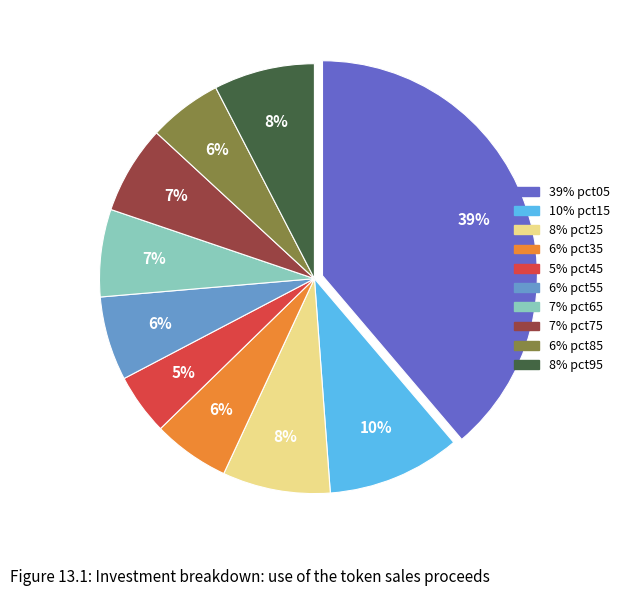

To the nearest percent, what is the average slice percentage?

10%